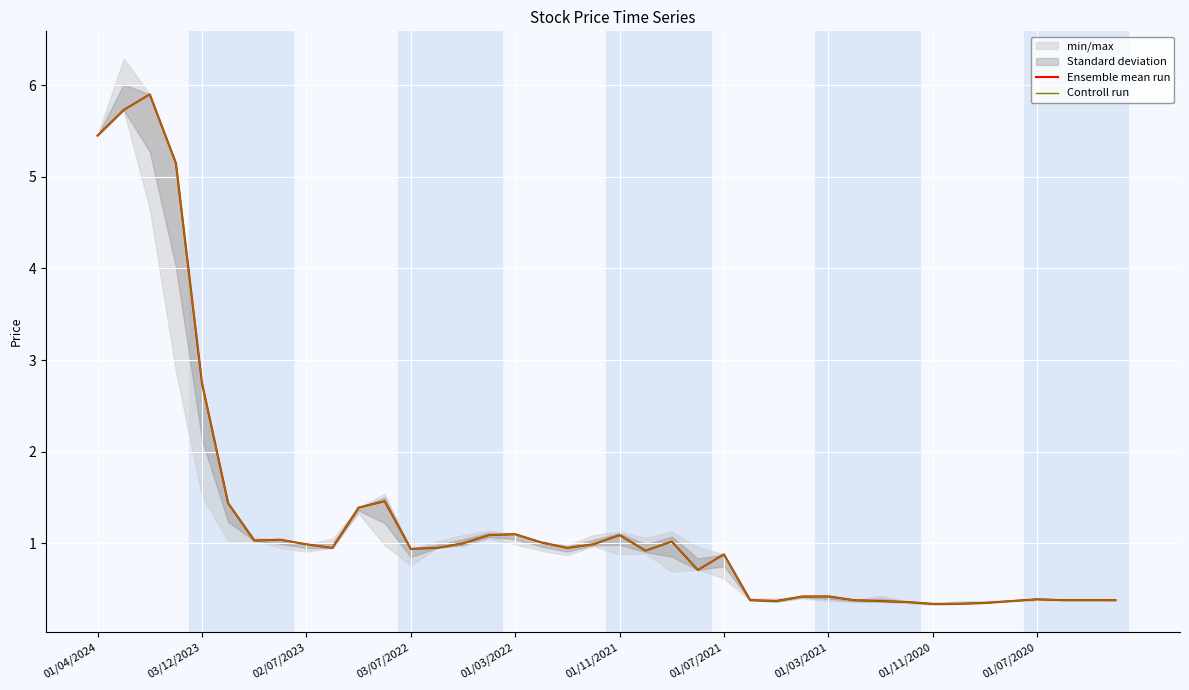

True or false: Ensemble mean run and Controll run cross at least once.

False